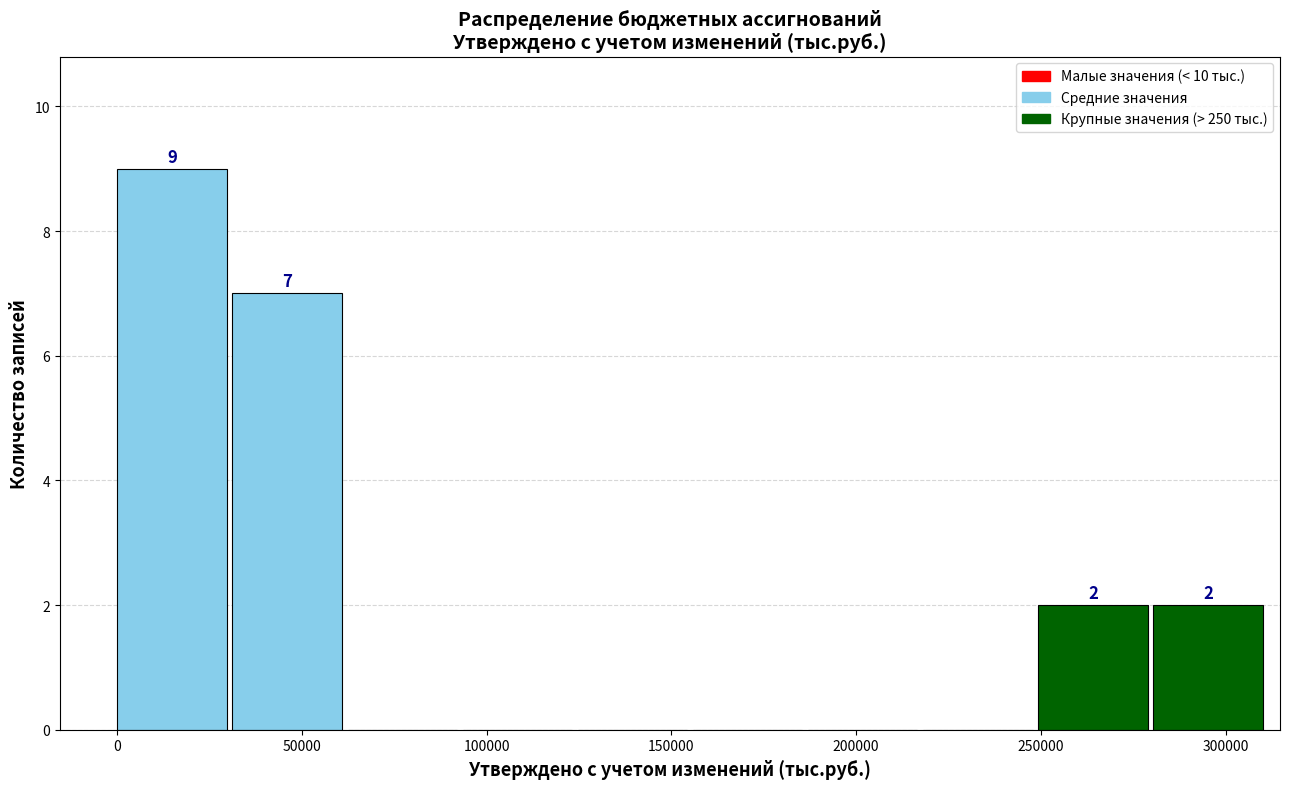

Over which range of the x-axis is the bar tallest?

0 to 30000